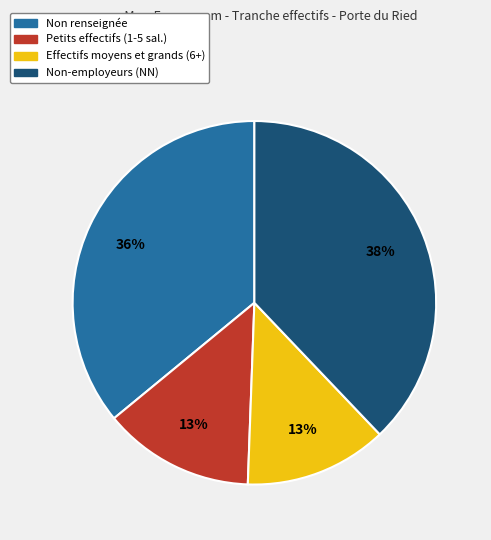

Is there any slice that represents more than half of the pie?

No